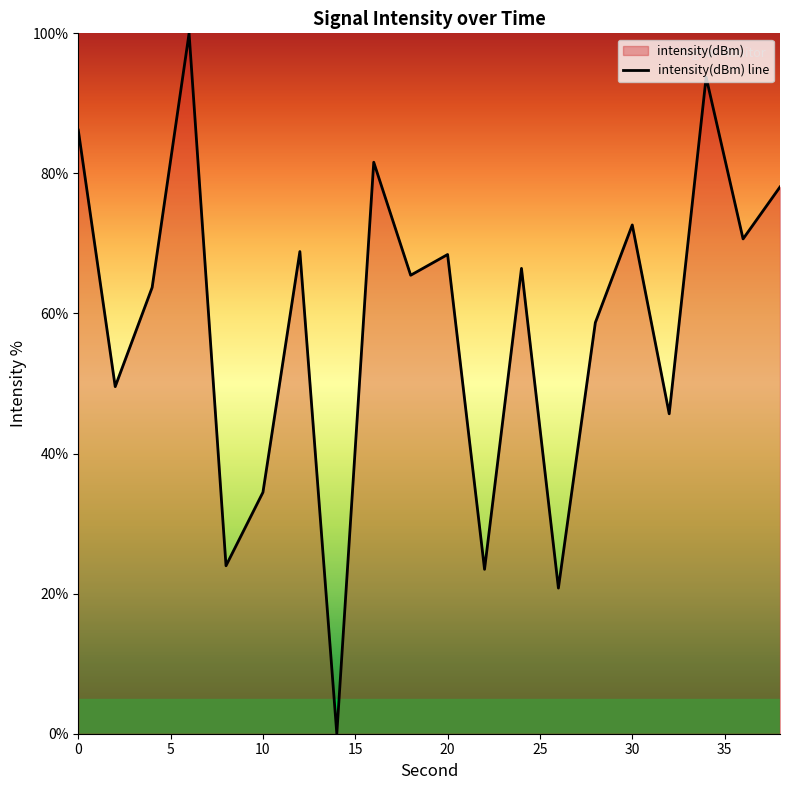

Is this an area chart (filled region under the line)?

No